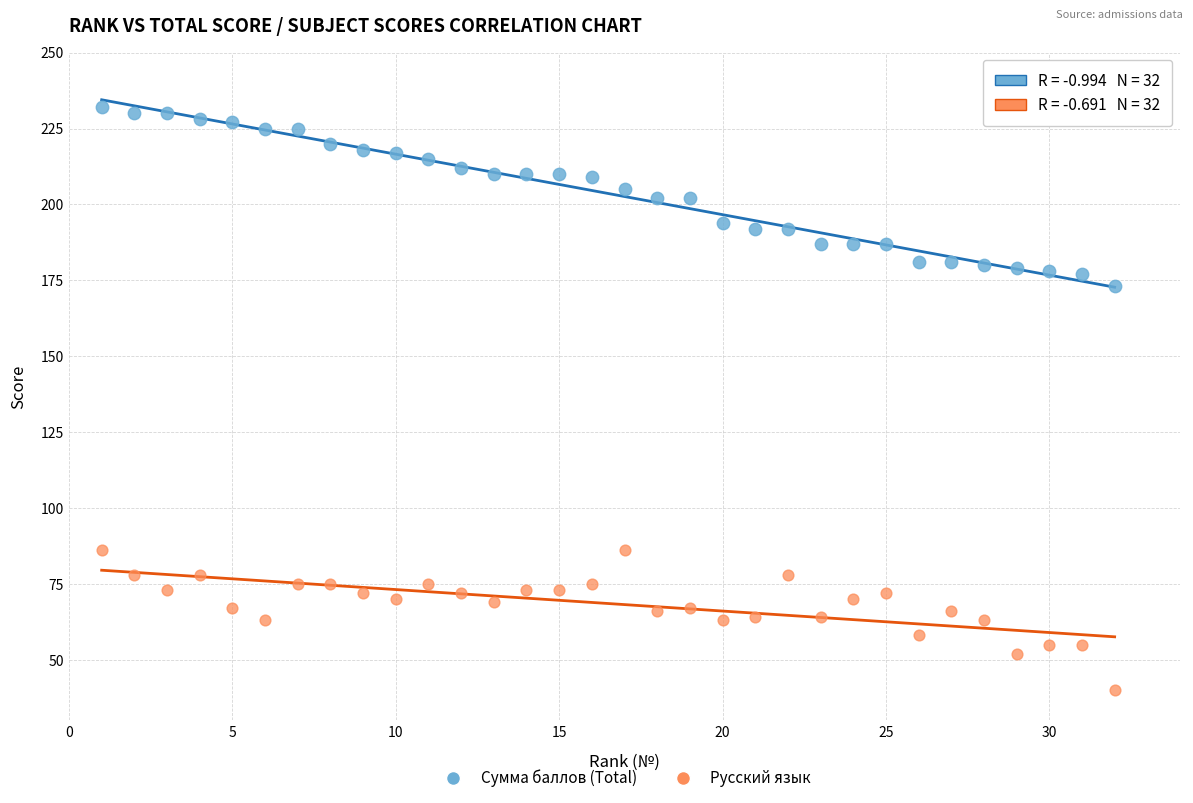

Which series contains the lowest Y value?

Русский язык